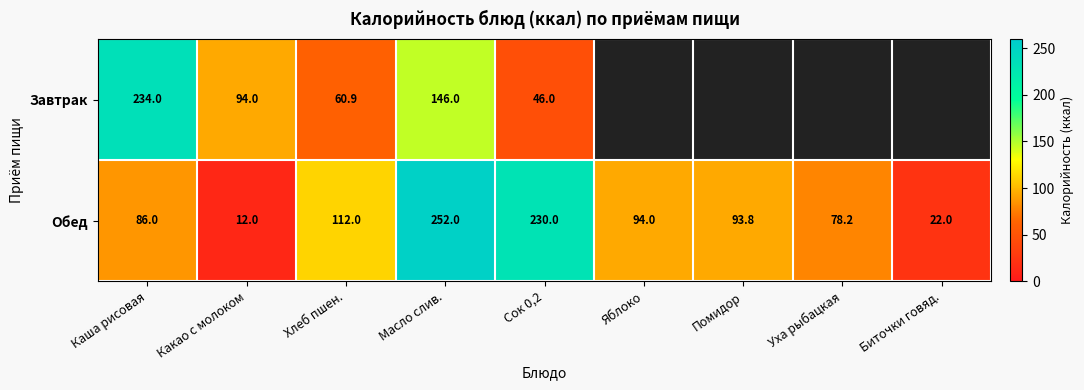

At which label is Обед closest to 132?

Хлеб пшен.